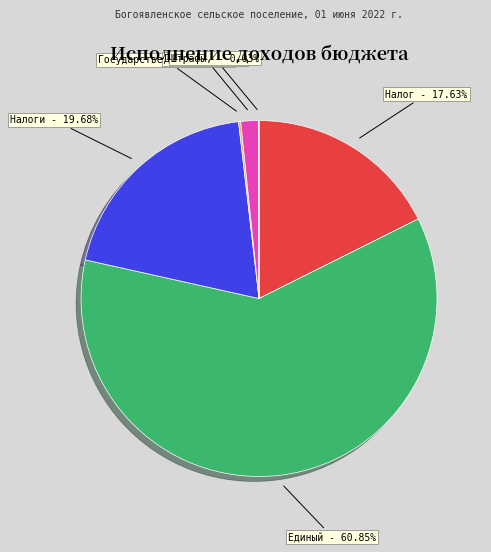

Is there any slice that represents more than half of the pie?

Yes